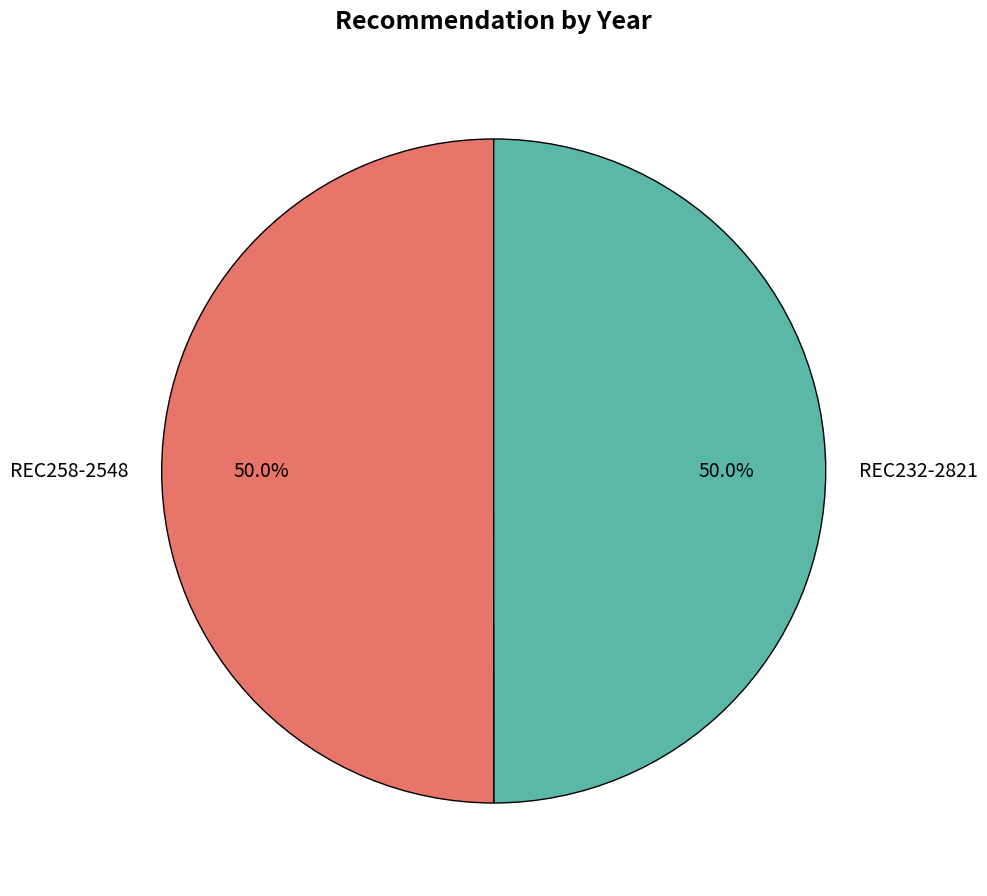

What is the total percentage of REC232-2821 and REC258-2548?

100.0%